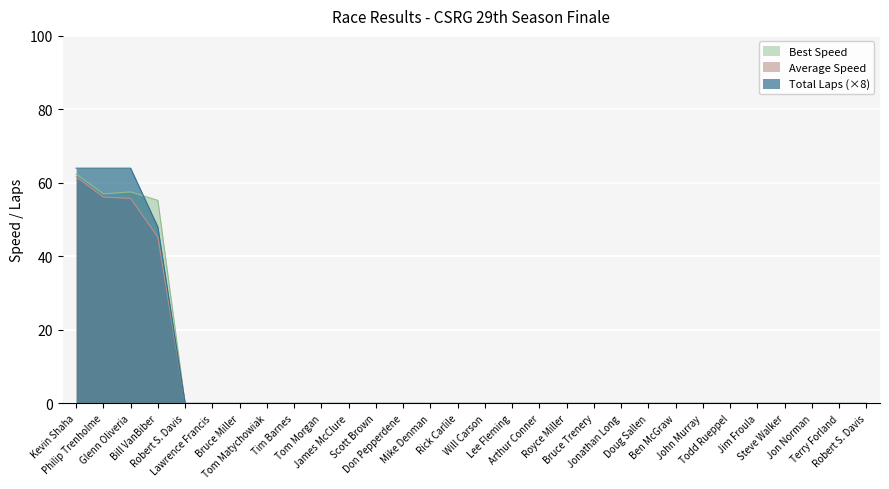

What is the label of the 17th point from the right?

Mike Denman